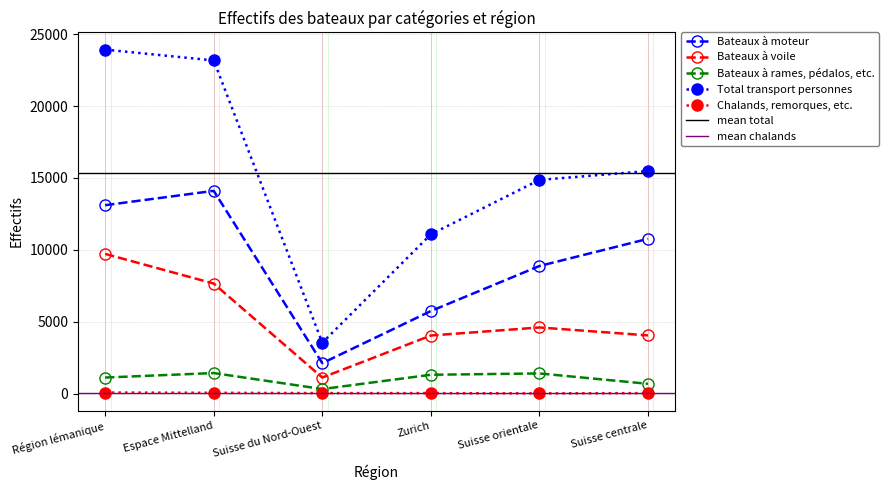

True or false: Bateaux à rames, pédalos, etc. and Total transport personnes cross at least once.

False